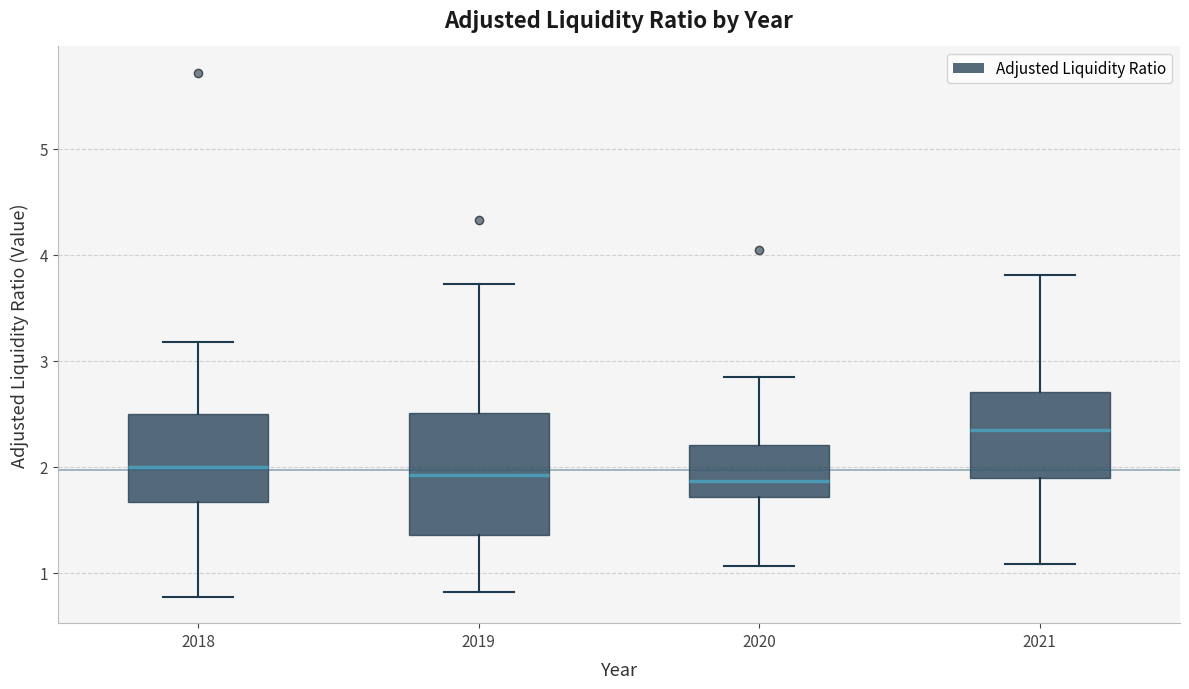

Comparing the boxes themselves (not the whiskers), which one is the tallest?

2019